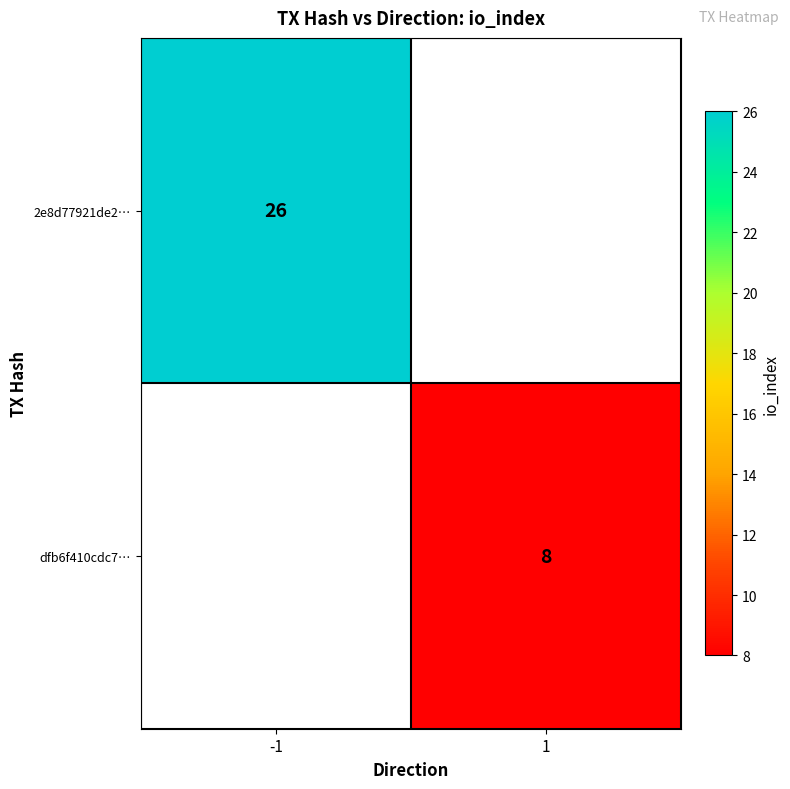

True or false: dfb6f410cdc7… has a value of 8 at 1.

True